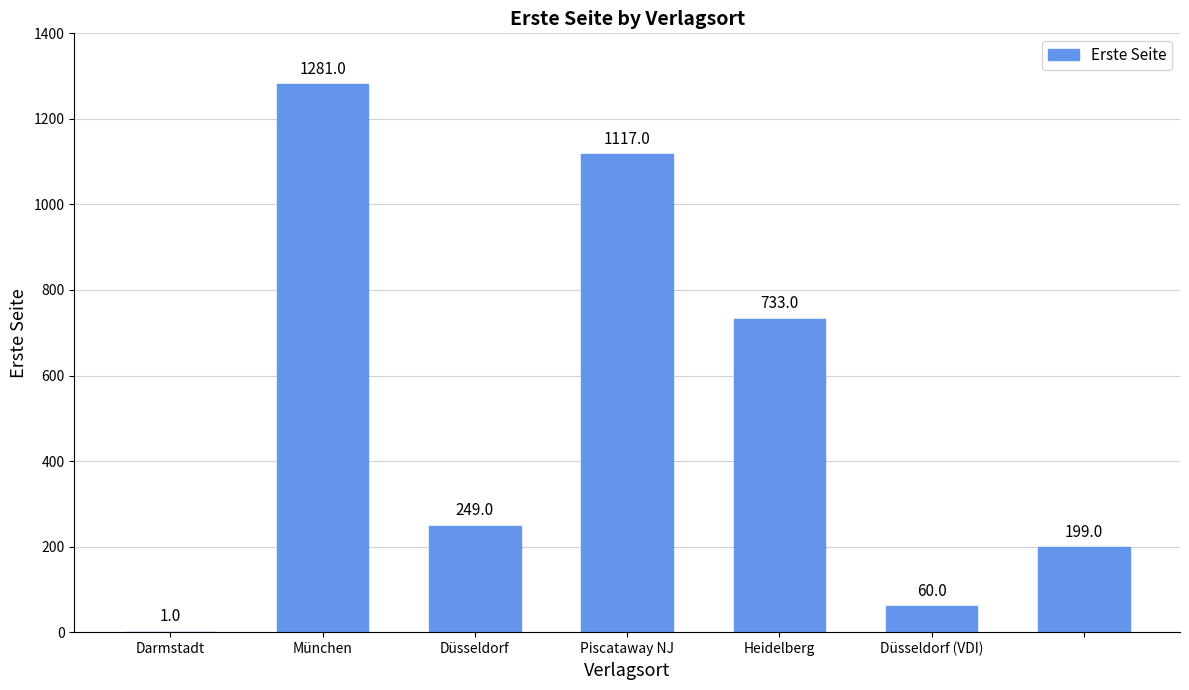

Reading left to right, transcribe all the data shown in this chart.

1	1281	249	1117	733	60	199